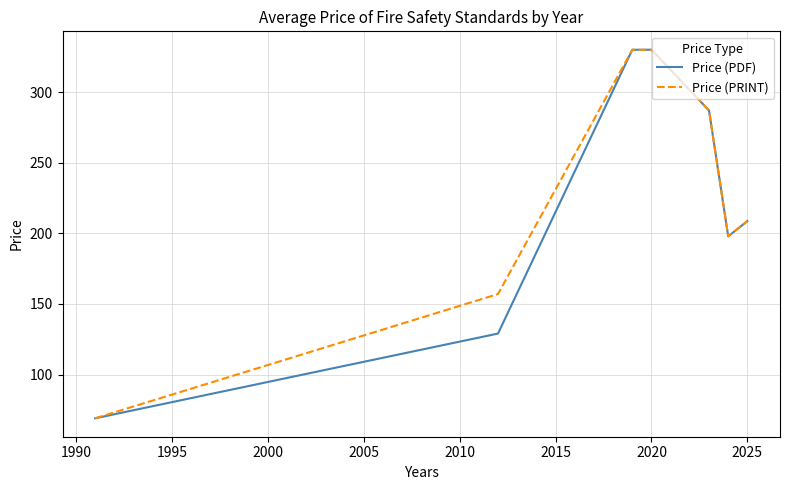

What are all the series names shown in the legend?

Price (PDF), Price (PRINT)